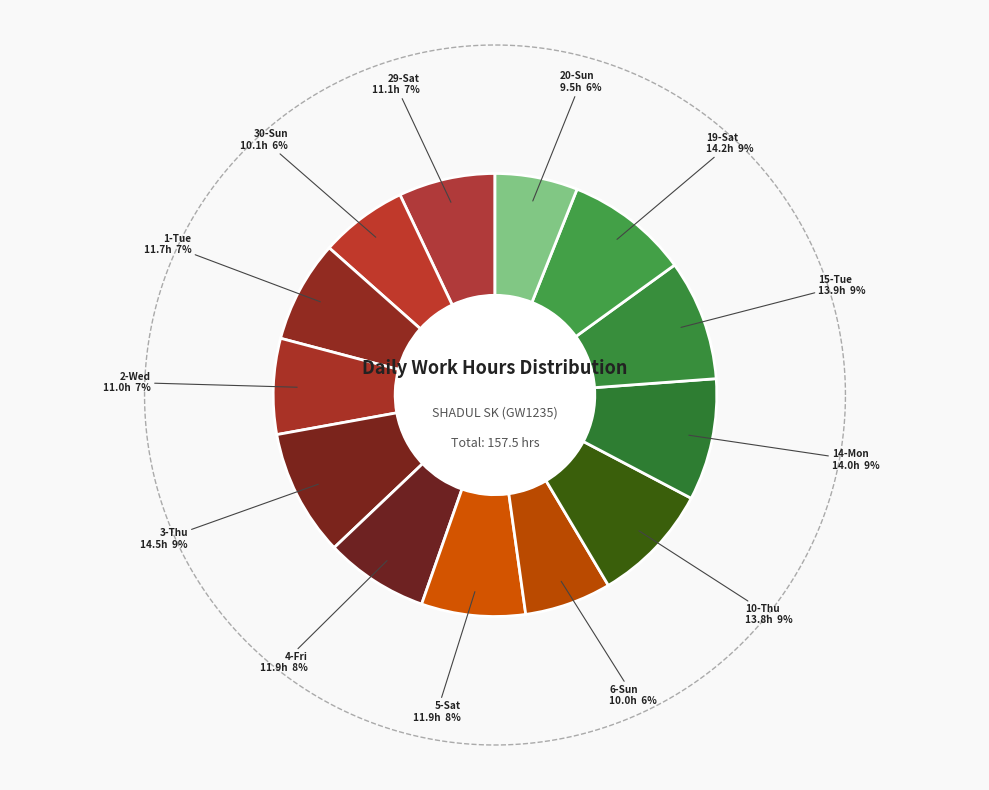

What percentage do 14-Mon and 5-Sat together represent?

16.5%